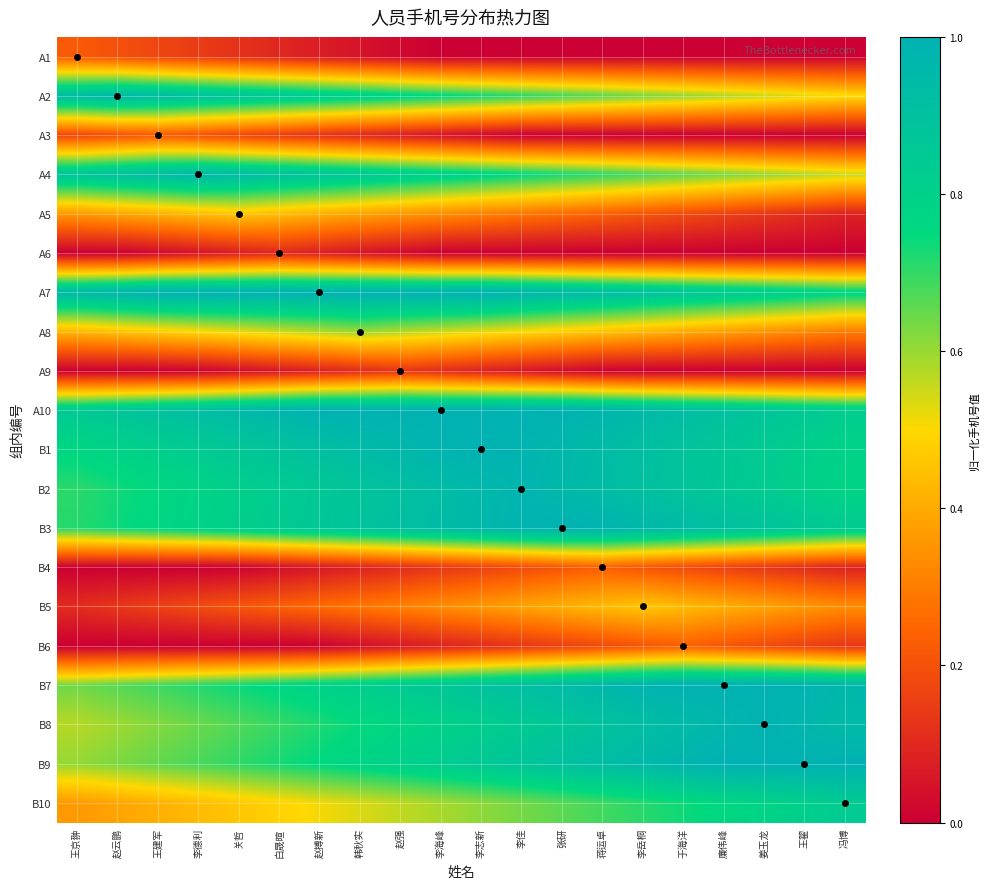

What is the total value across all series at 李岳桐?

11.0